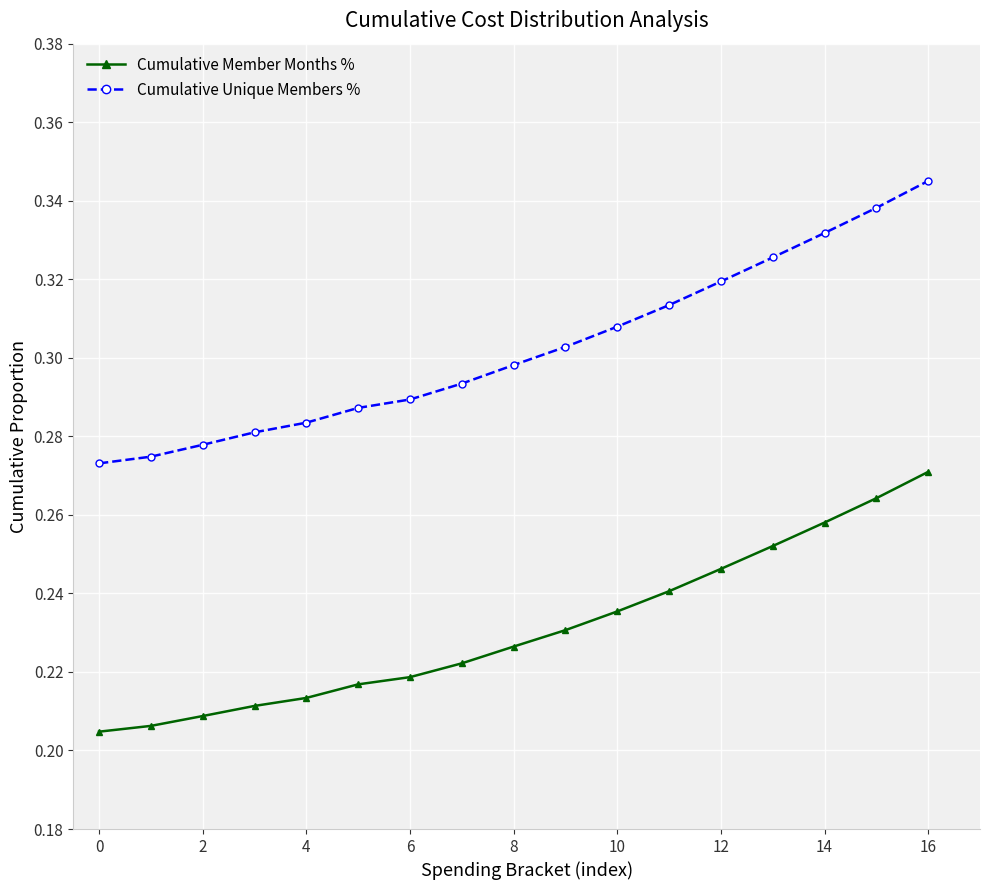

Rank the series by their average value, from highest to lowest.

Cumulative Unique Members %, Cumulative Member Months %